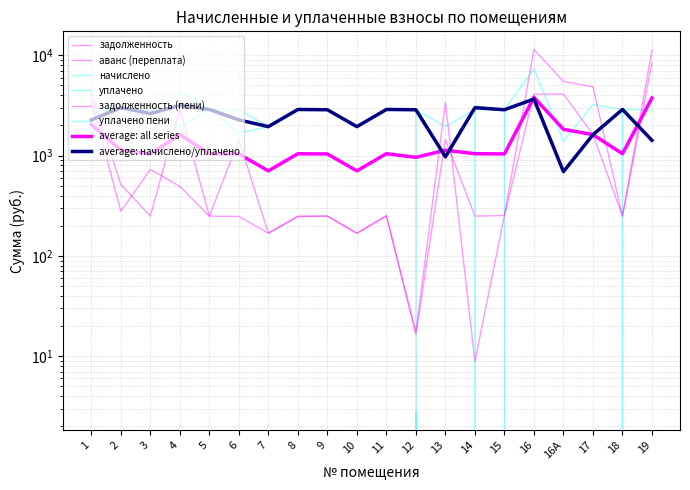

List the labels in order of уплачено пени value, largest first.

12, 1, 2, 3, 4, 5, 6, 7, 8, 9, 10, 11, 13, 14, 15, 16, 16А, 17, 18, 19